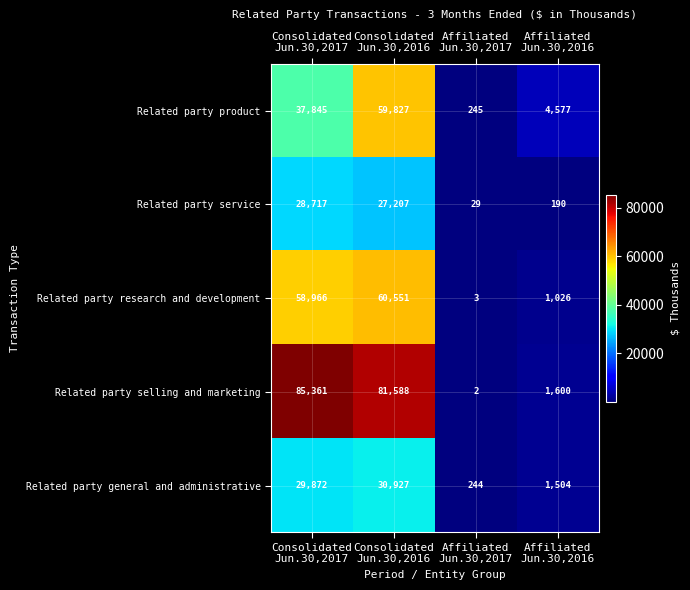

How many values in the Related party service series are below 27207?

2